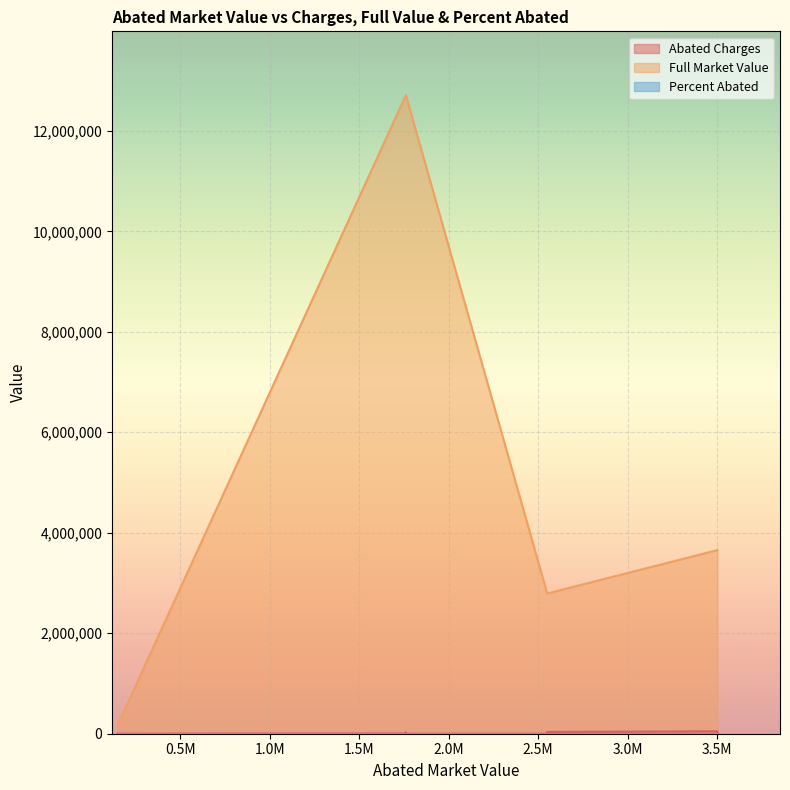

The Abated Charges series shows 2359.4 at 0. True or false?

False